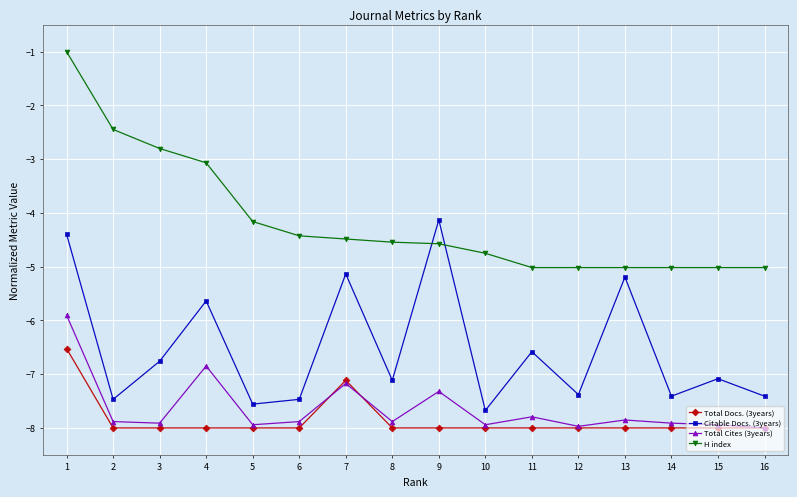

How many data points in Total Cites (3years) are less than -7?

14